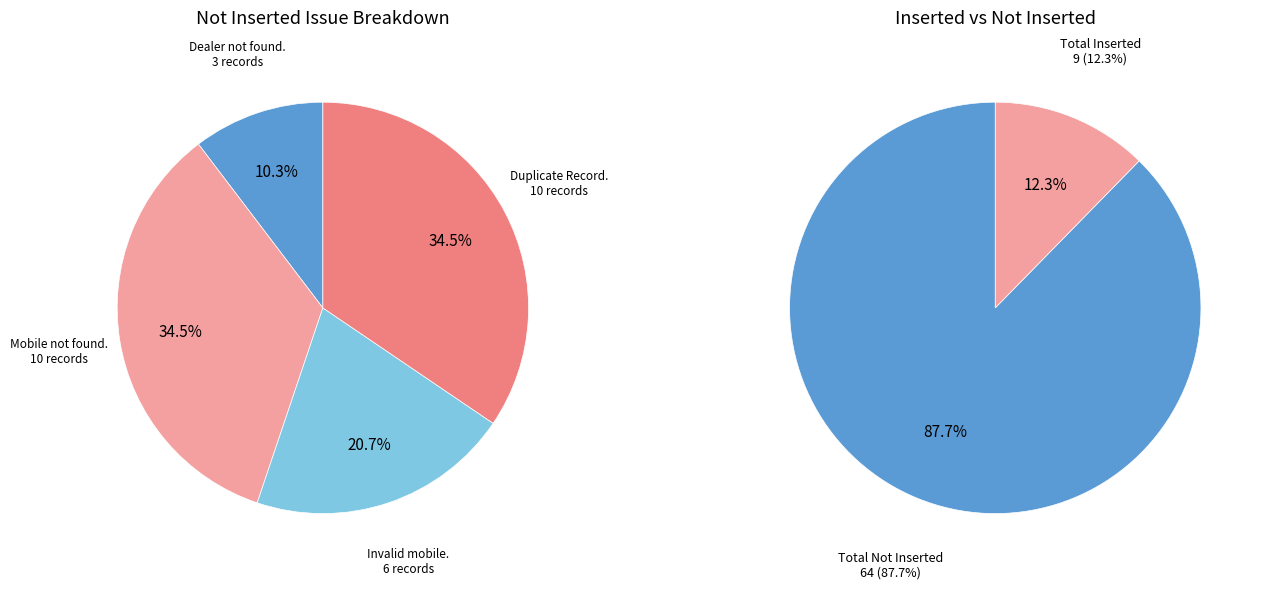

Which category has the biggest portion of the pie?

Total Not Inserted